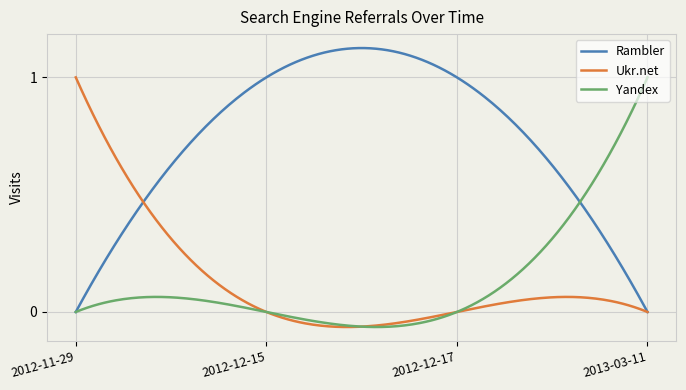

At how many categories does at least one series exceed 0?

300